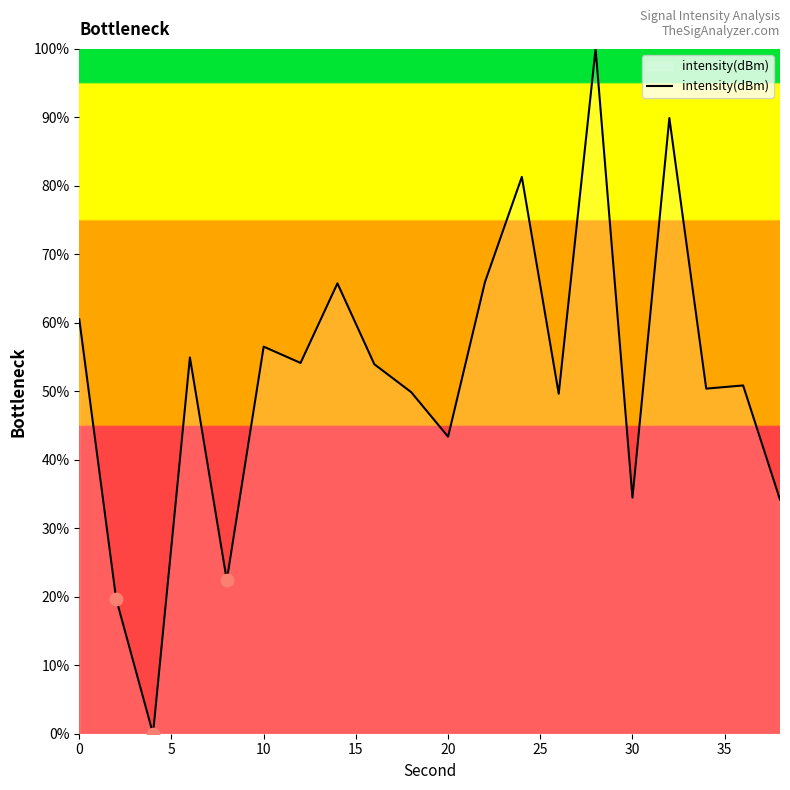

What is the maximum value shown in the chart?

100.0